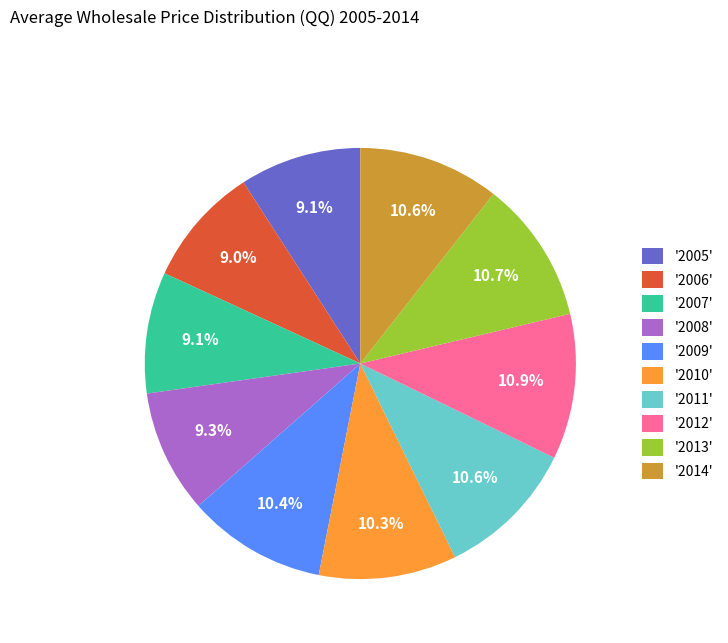

What percentage is NOT represented by '2009'?

89.6%